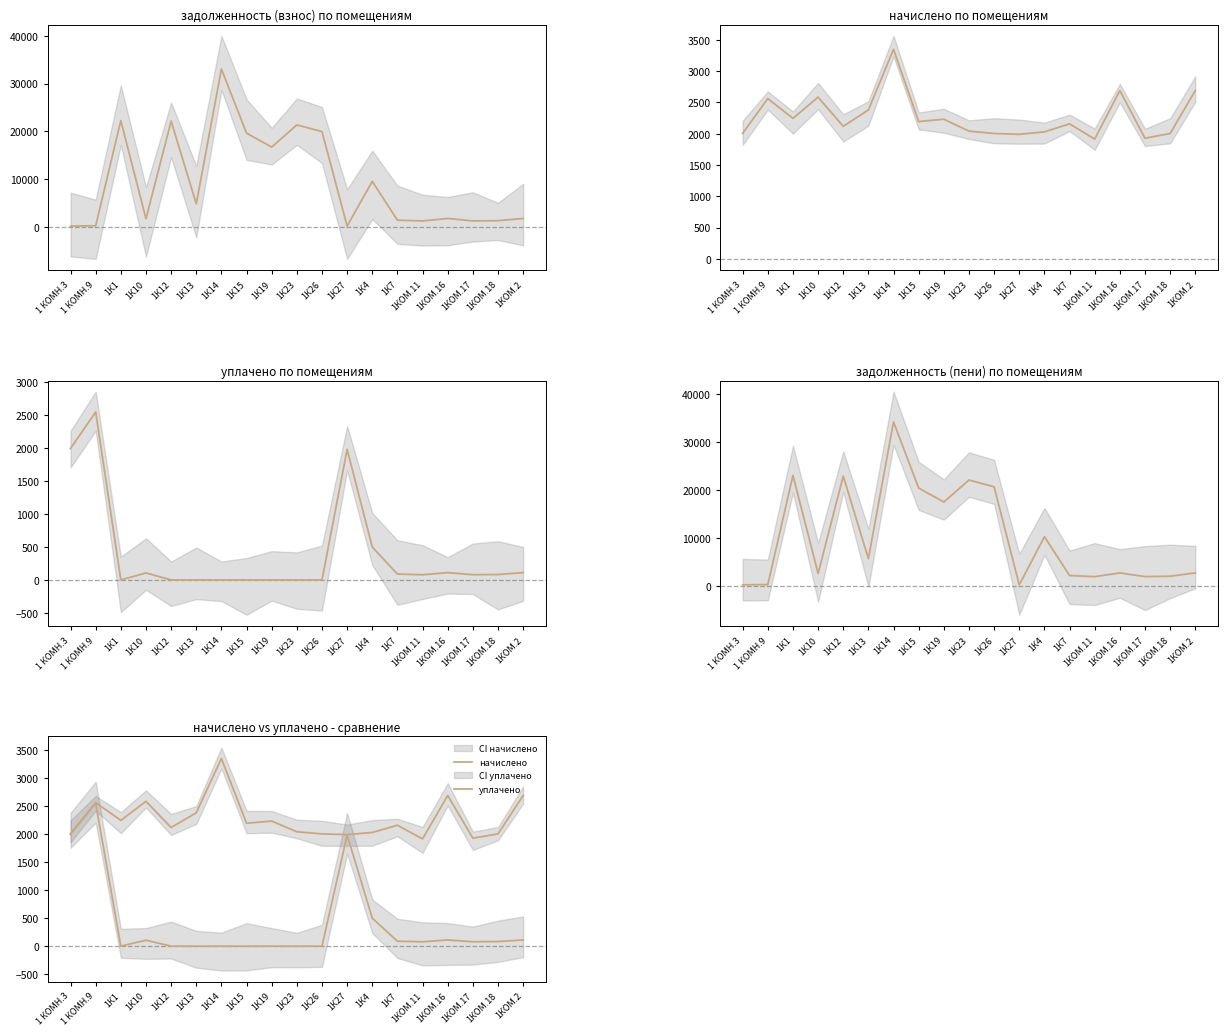

How many lines are shown in the chart?

4